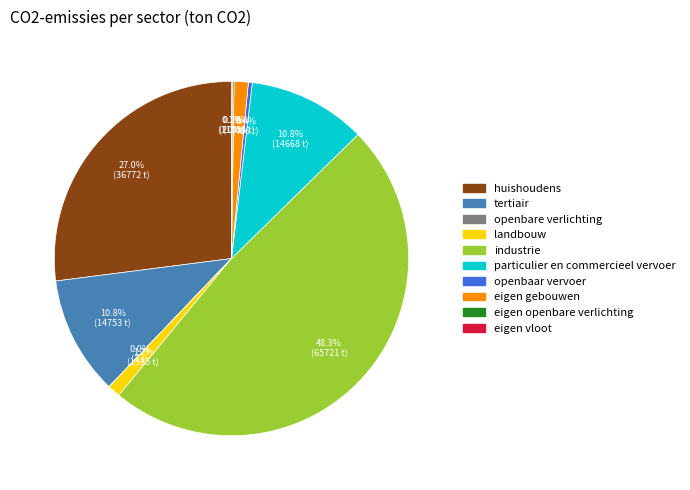

To the nearest percent, what is the average slice percentage?

10%